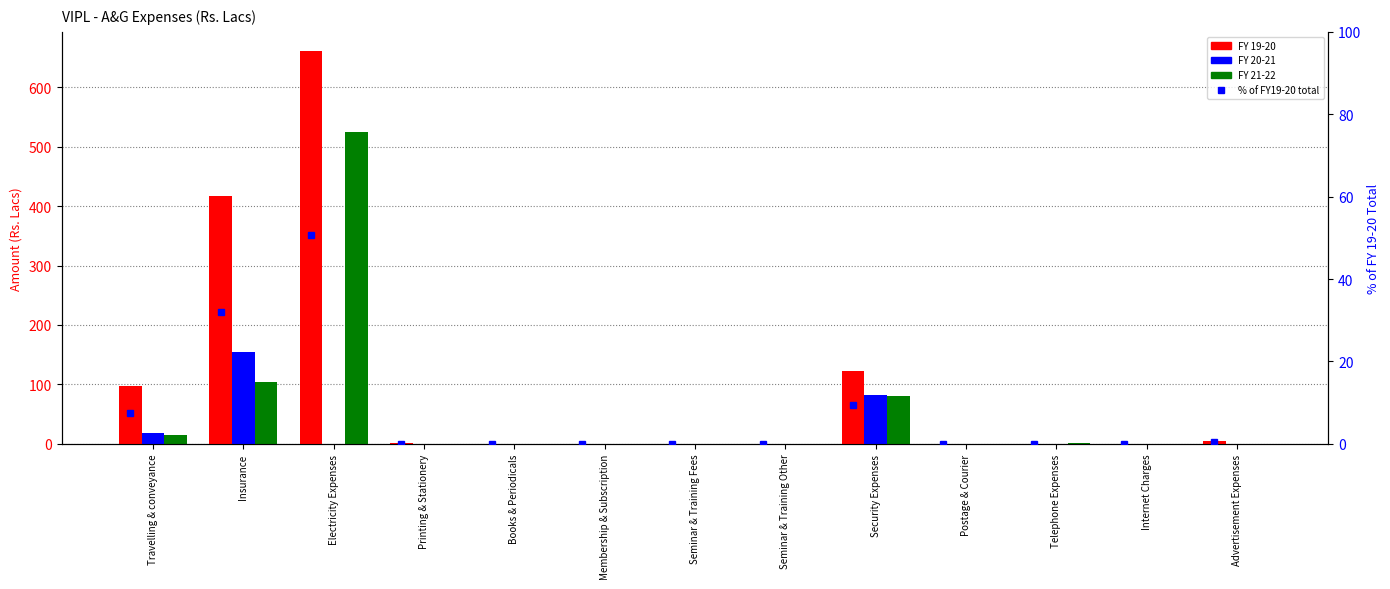

What is the label of the 1st bar from the left?

Travelling & conveyance